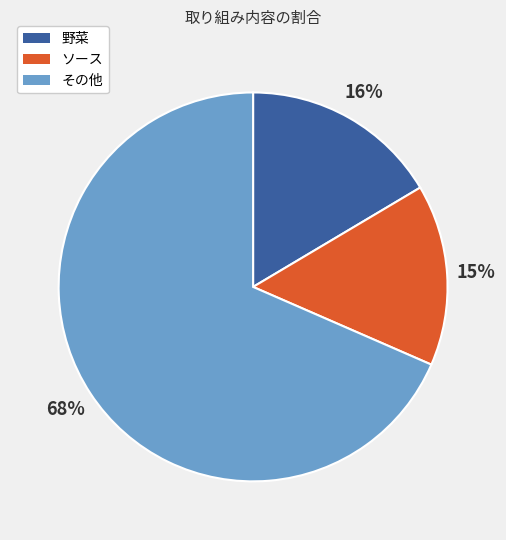

Is it true that ソース is 28% of the pie?

False